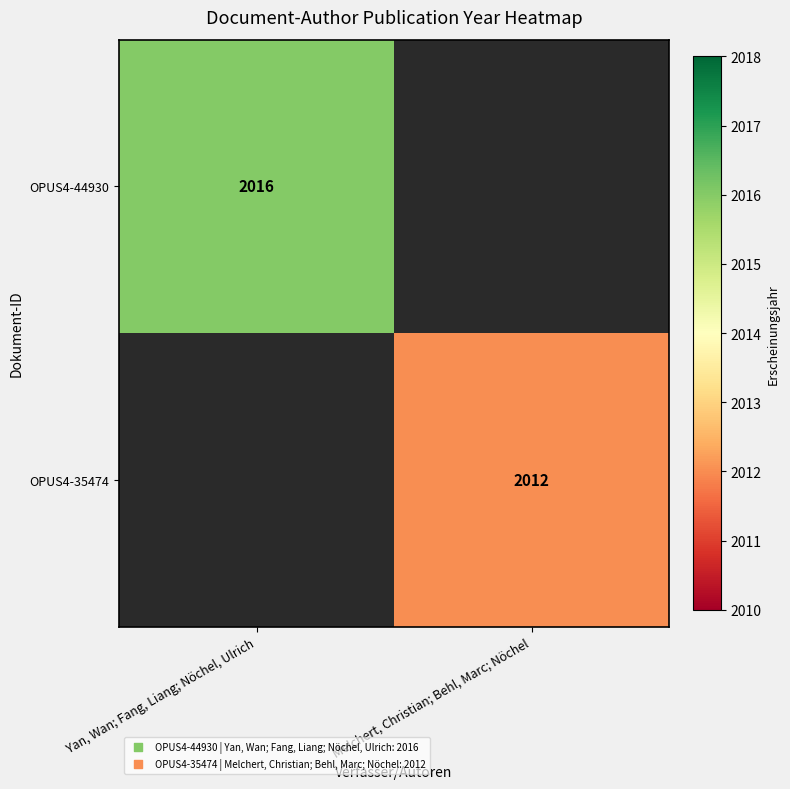

Is it true that OPUS4-44930 equals 2016 at Yan, Wan; Fang, Liang; Nöchel, Ulrich?

True